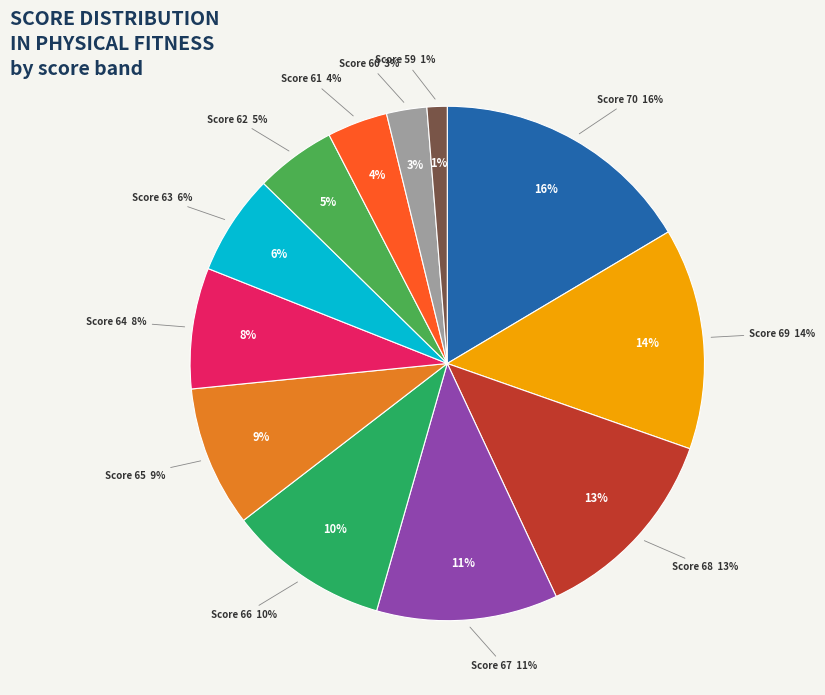

Is the sum of 65 and 66 greater than half?

No